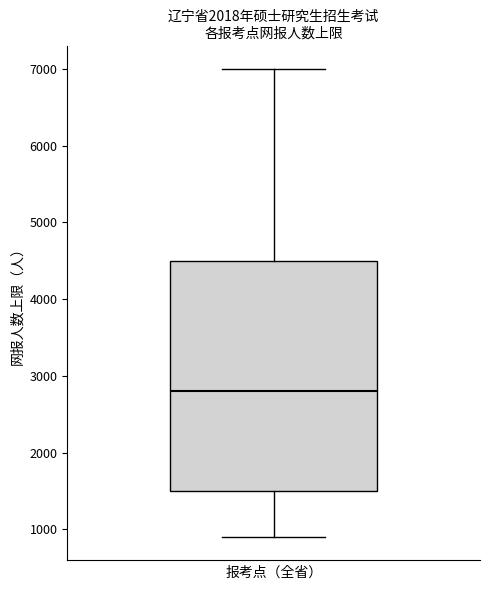

Read this box plot against the y-axis: the position of the median line, the range covered by the box, and the ends of both whiskers. The values are not printed on the chart, so give them approximately, as read against the axis.

median 2800, box 1500 to 4500, whiskers 900 to 7000